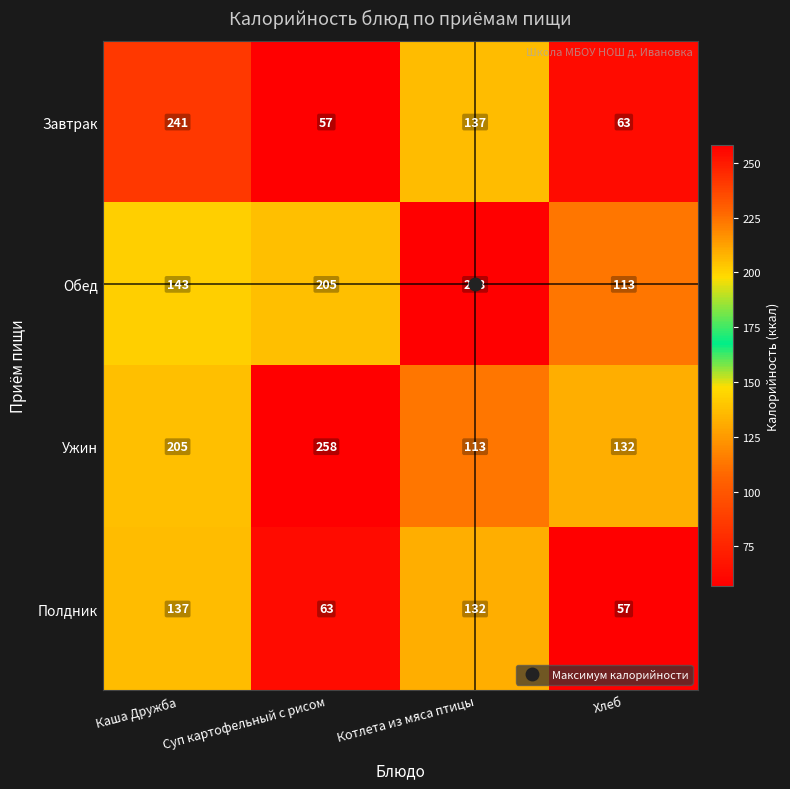

What is the smallest value displayed?

57